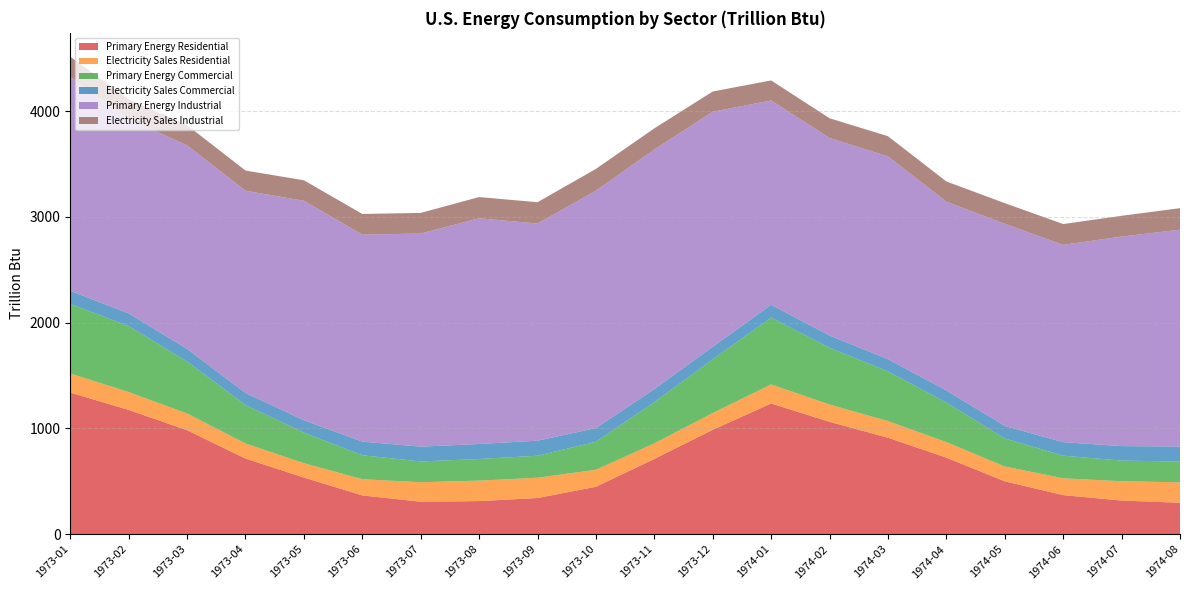

Reading left to right, what are all the values shown in this chart?

Primary Energy Residential: 1339.3	1174.9	983.4	715.4	535.9	366.9	306.9	313.3	342.2	448.4	712.0	987.5	1236.0	1062.9	912.1	723.9	500.2	369.7	318.4	297.2
Electricity Sales Residential: 180.3	169.2	158.0	142.7	135.9	153.4	184.7	193.6	191.8	161.1	147.3	158.3	180.4	163.0	157.3	147.4	140.3	159.0	182.7	193.5
Primary Energy Commercial: 658.0	623.8	492.1	363.4	288.6	226.5	196.2	204.2	208.2	264.4	389.1	508.5	631.9	536.9	470.3	373.8	265.3	213.9	194.7	196.8
Electricity Sales Commercial: 123.2	119.8	118.3	113.9	117.6	128.7	140.0	142.0	142.1	129.9	123.7	117.6	120.8	115.8	115.4	114.2	117.8	127.6	137.2	141.7
Primary Energy Industrial: 2024.9	1839.3	1924.2	1911.9	2074.3	1956.7	2015.0	2133.6	2052.7	2243.8	2265.5	2222.3	1931.8	1866.9	1917.2	1784.1	1911.2	1865.4	1980.9	2049.7
Electricity Sales Industrial: 188.6	186.3	190.6	190.9	193.9	195.7	195.0	200.8	201.9	206.5	199.4	191.3	189.2	187.0	190.4	191.5	195.3	196.9	196.2	203.5